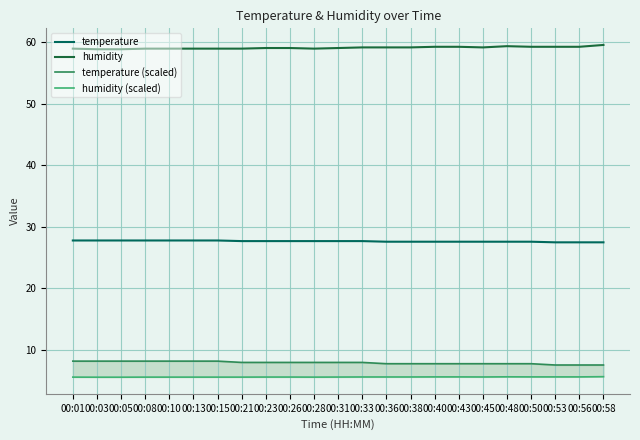

Is the value of humidity at 00:21 greater than the value of humidity (scaled) at 00:13?

Yes